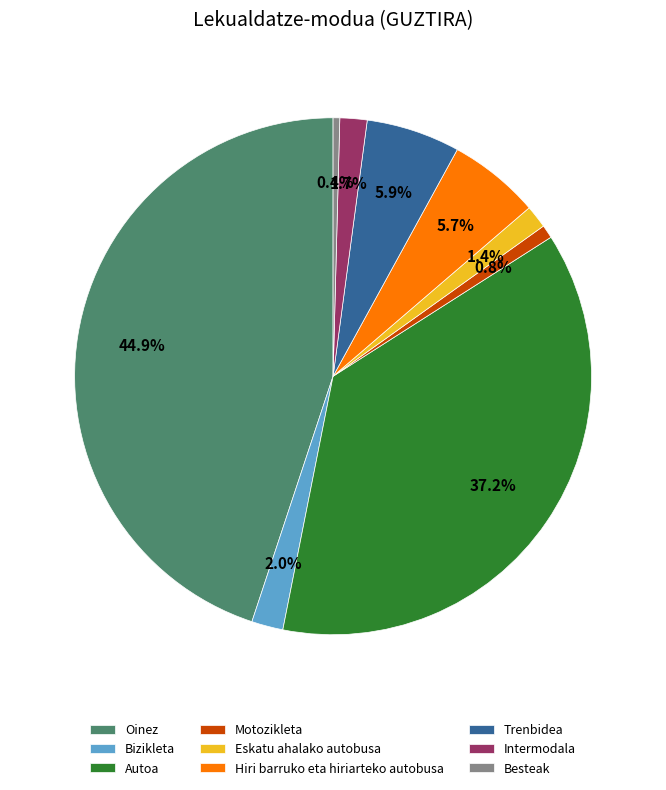

Is it true that Eskatu ahalako autobusa is 11% of the pie?

False